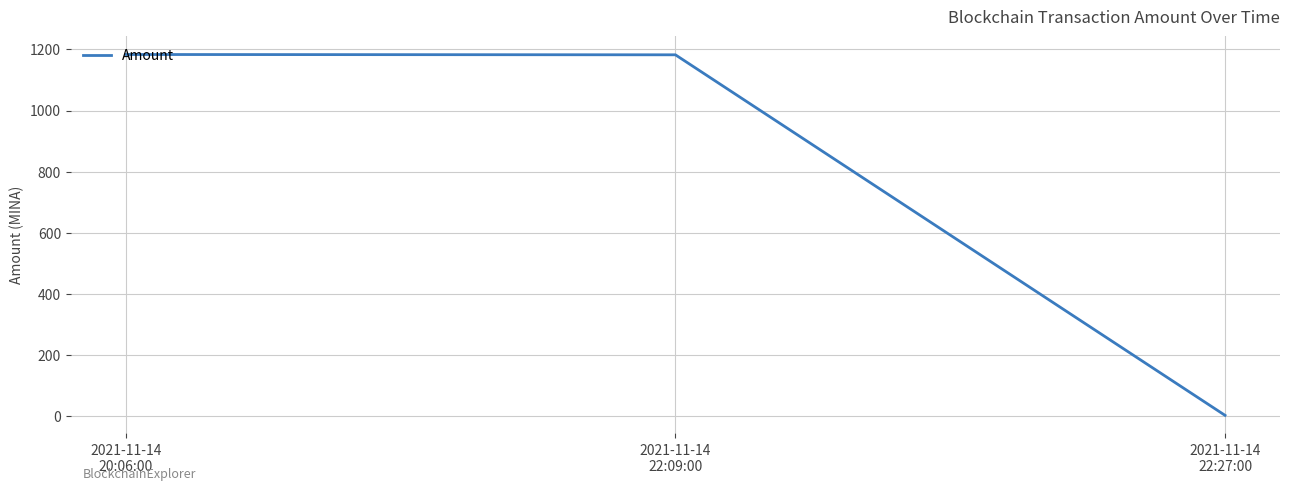

What is the difference between the second highest and minimum values?

1180.3